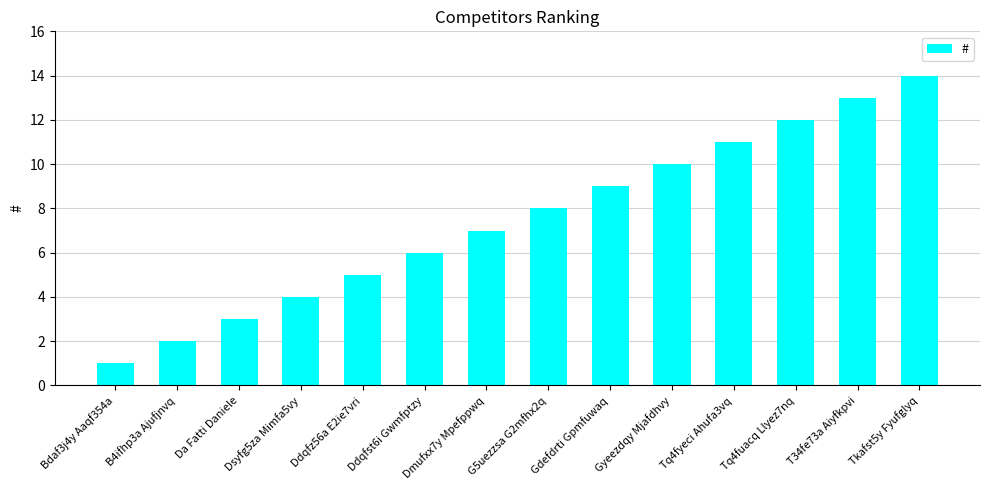

What is the smallest value displayed?

1